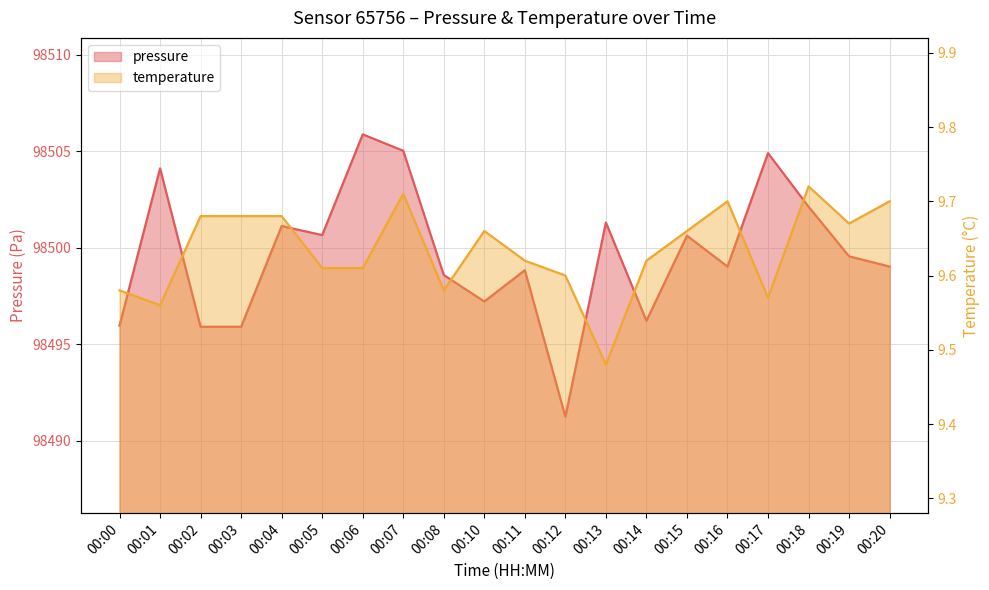

How many interior local valleys does the temperature series have?

5